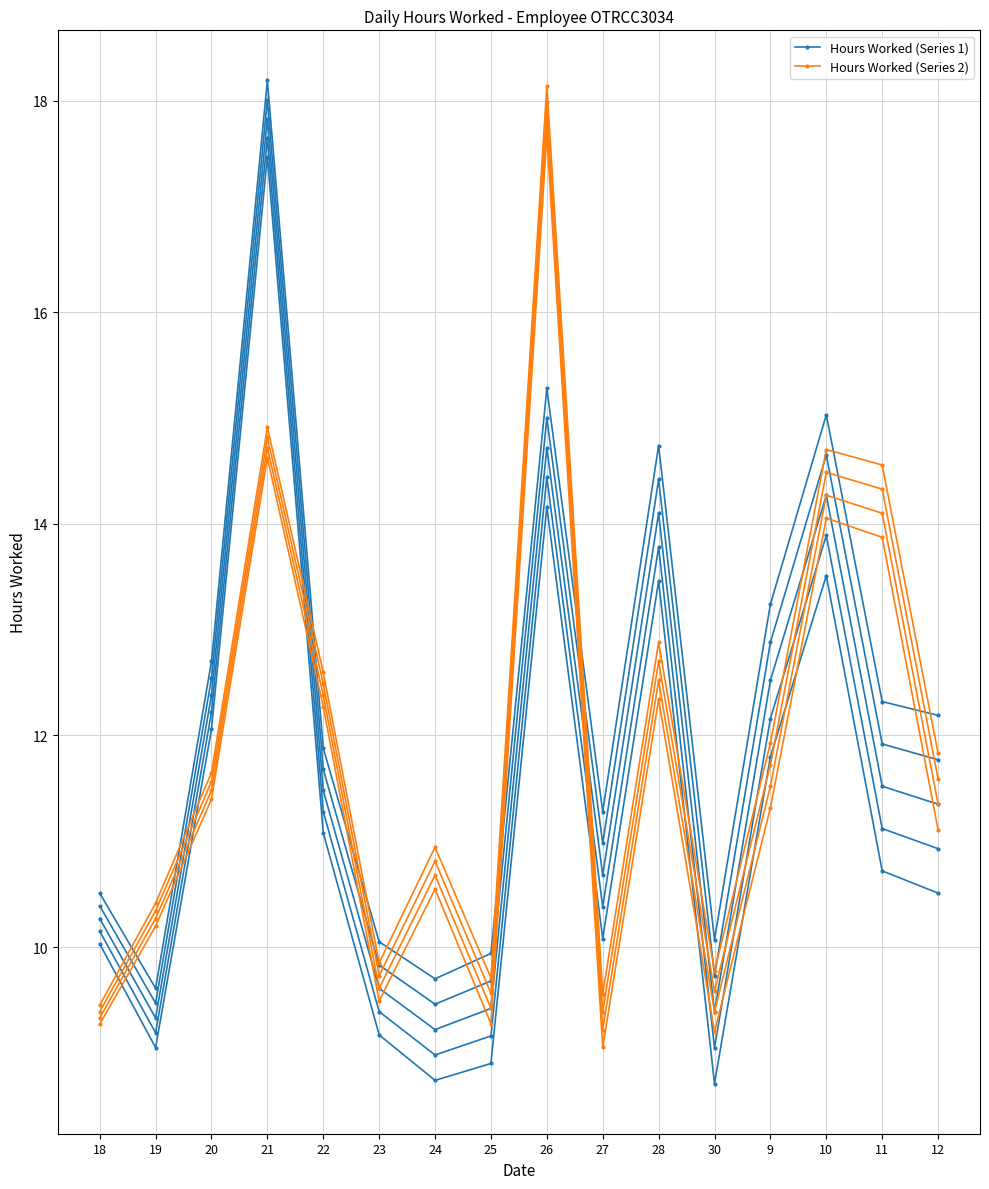

Which category has the highest value in the Hours Worked (Series 1) series?

21